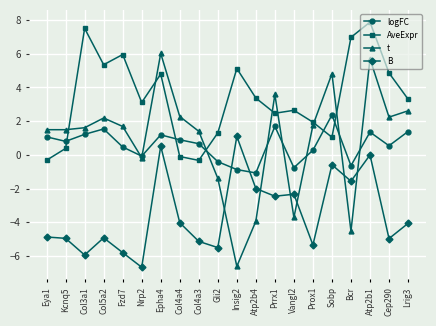

What is the sum of the t values at Eya1 and Bcr?

-3.0